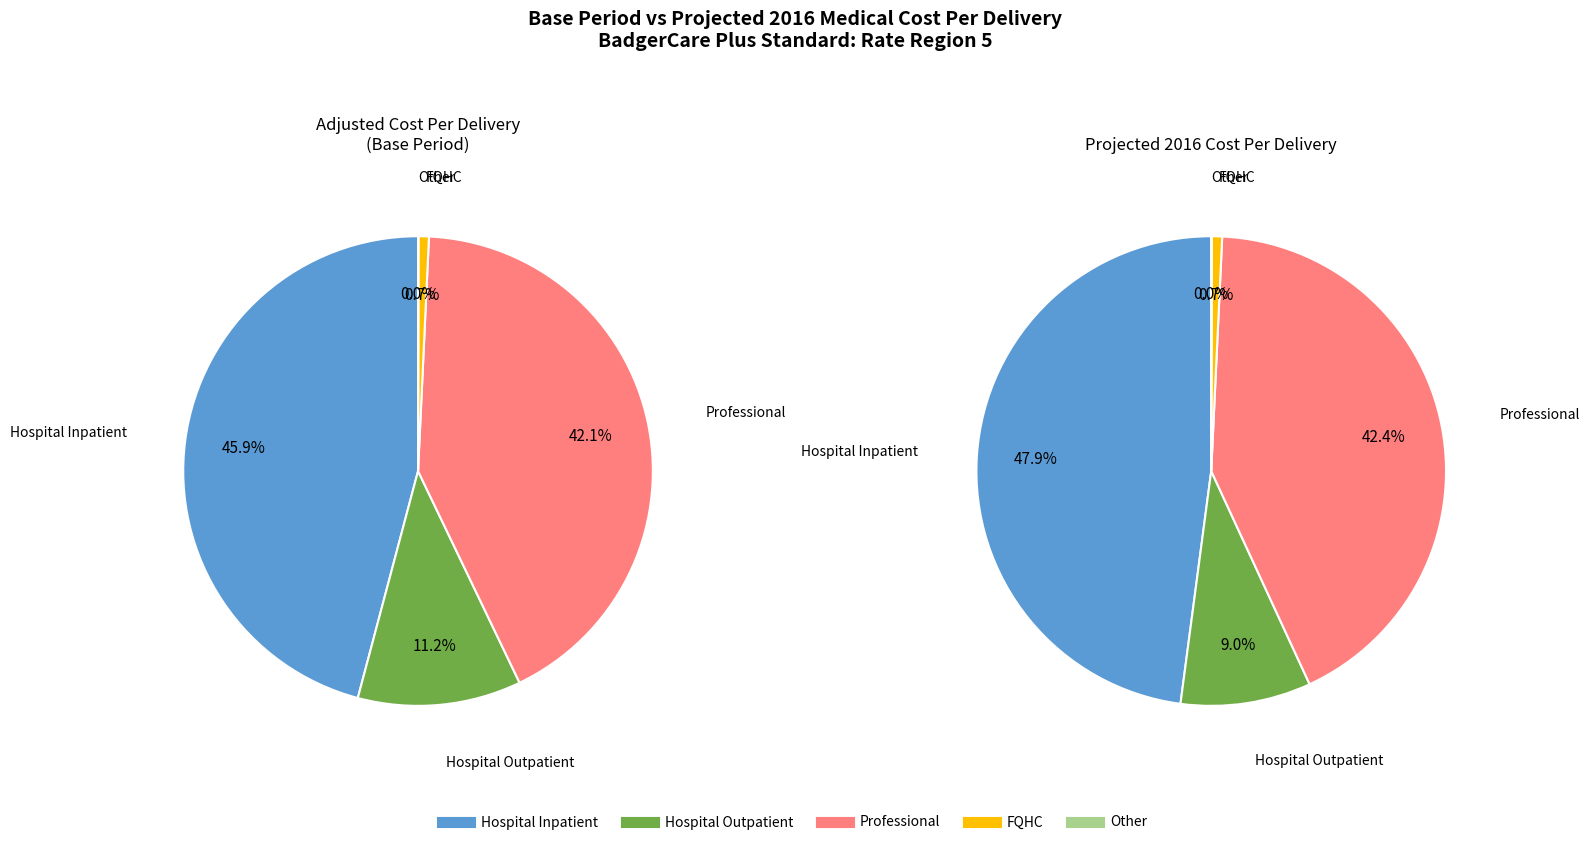

Is Hospital Outpatient the majority of the pie?

No